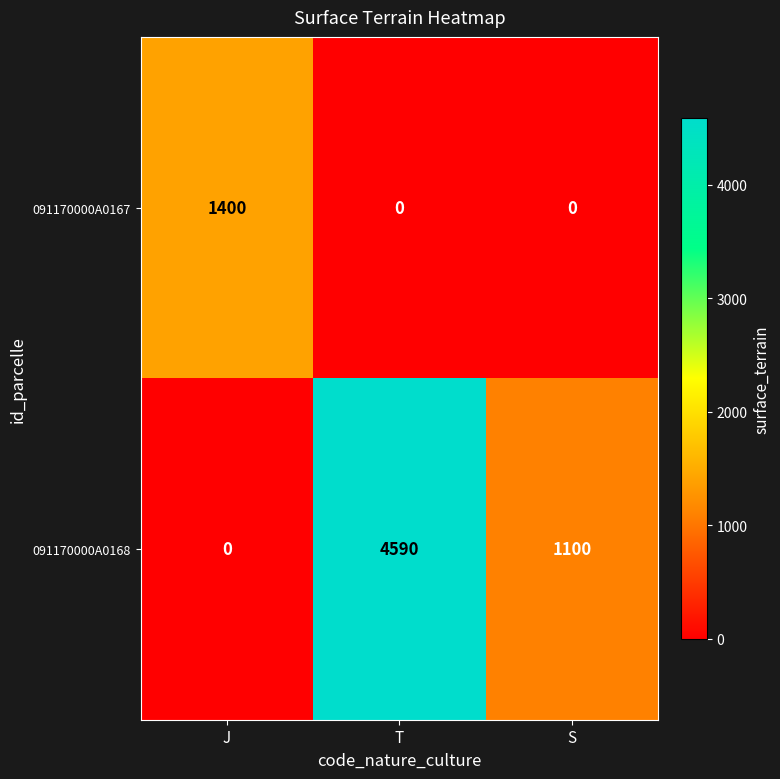

Reading left to right, extract all data points from this chart.

091170000A0167: 1400	0	0
091170000A0168: 0	4590	1100